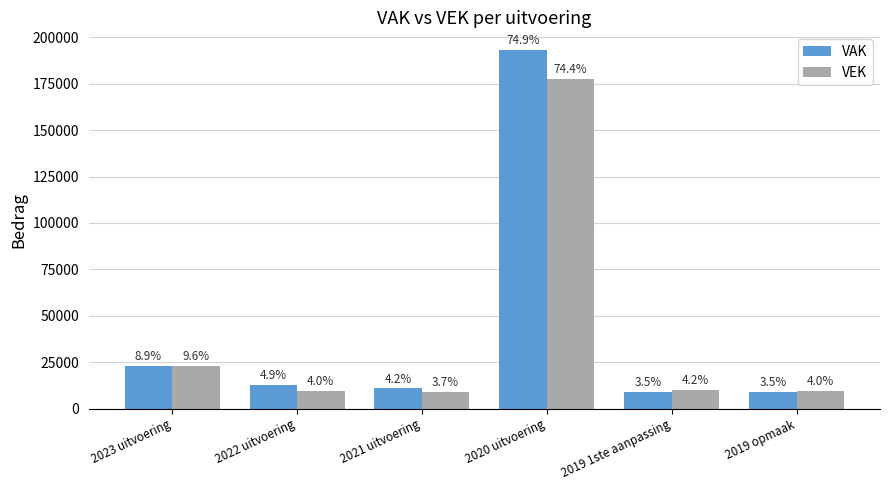

How many bars are there in each group?

2